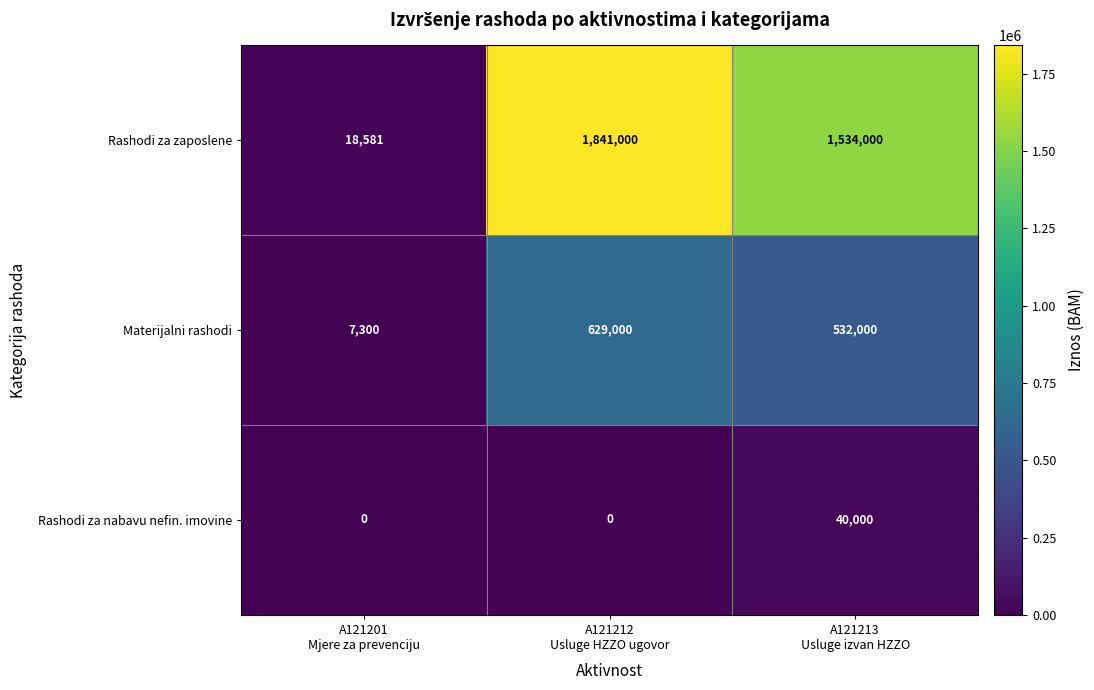

How many data points in Rashodi za nabavu nefin. imovine are above 0?

1